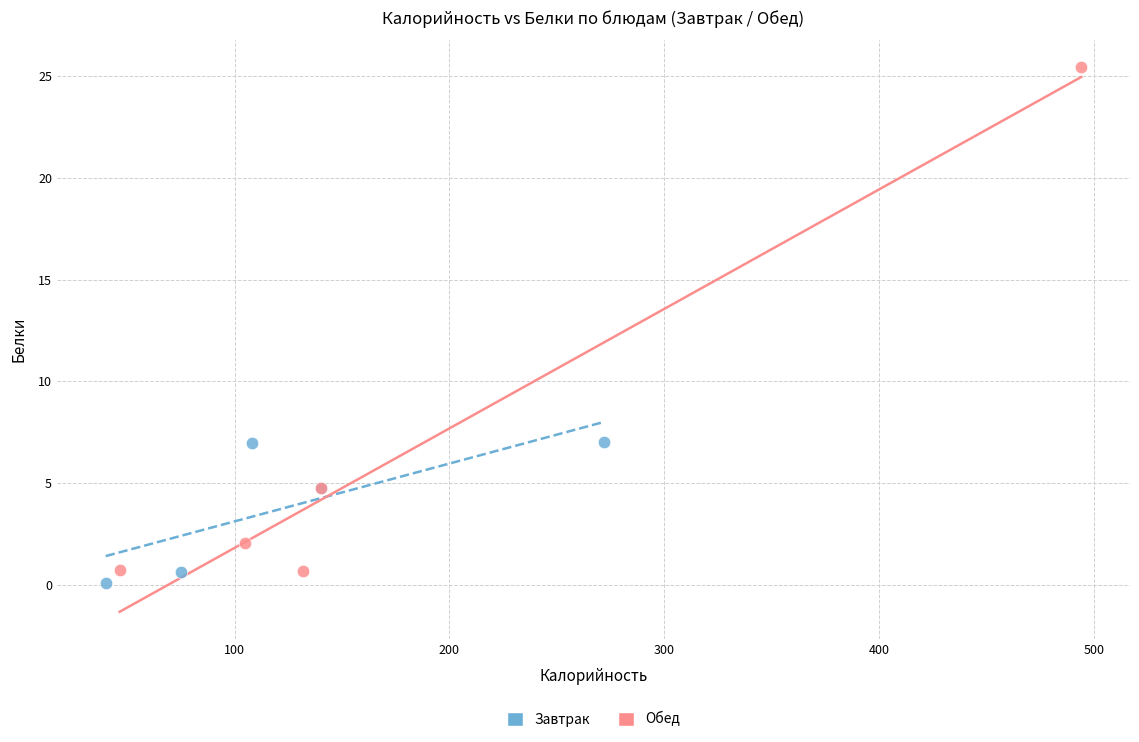

Which series reaches the maximum Y coordinate?

Обед